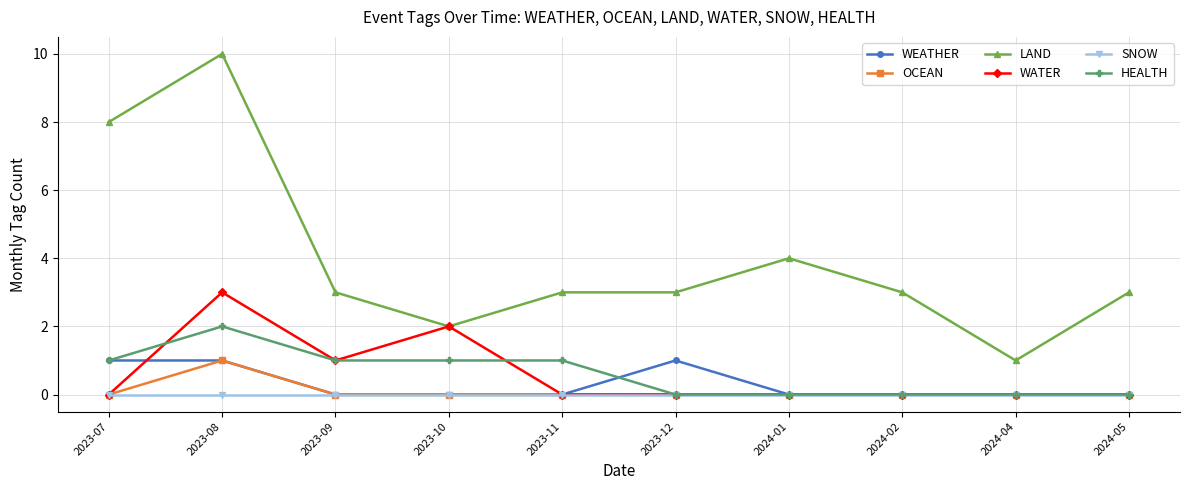

The OCEAN series shows 1 at 2024-05. True or false?

False